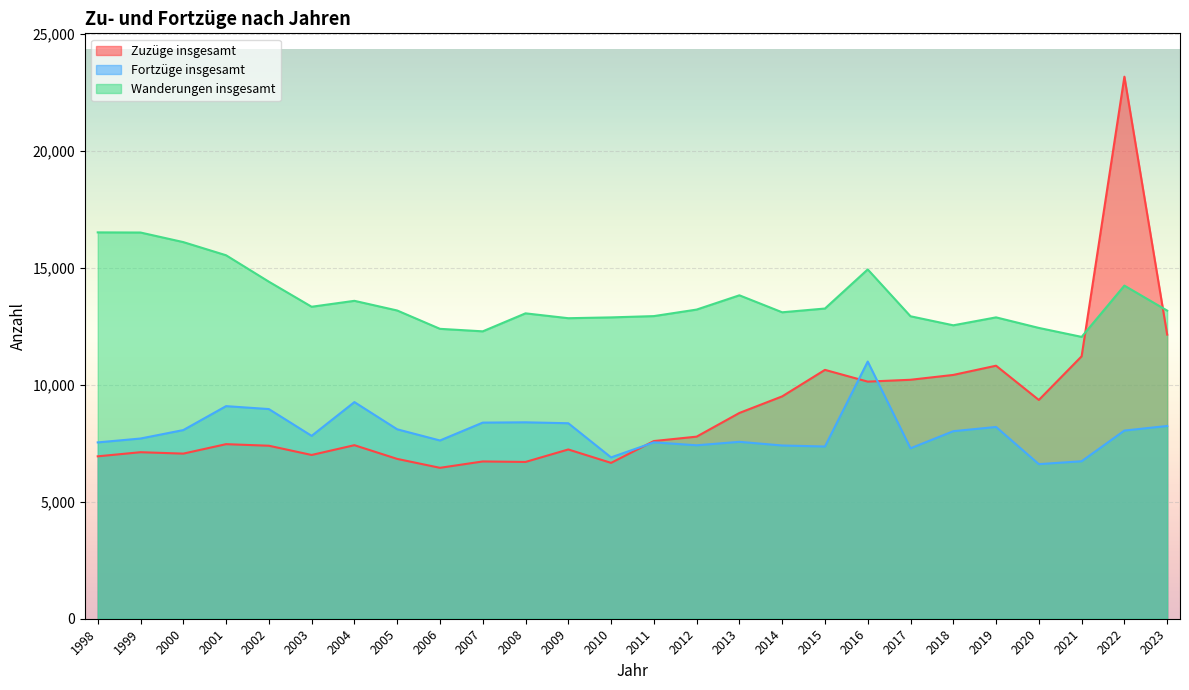

List the series in order of their peak value, lowest first.

Fortzüge insgesamt, Wanderungen insgesamt, Zuzüge insgesamt